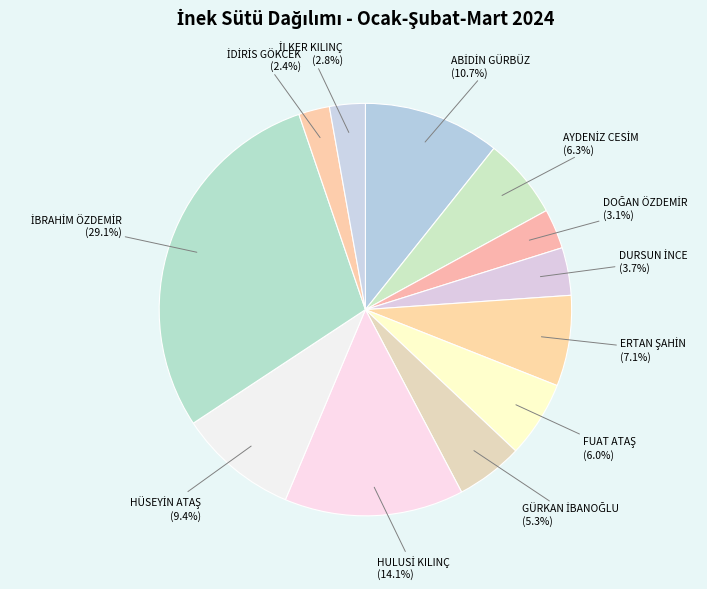

How many segments does this pie chart have?

12